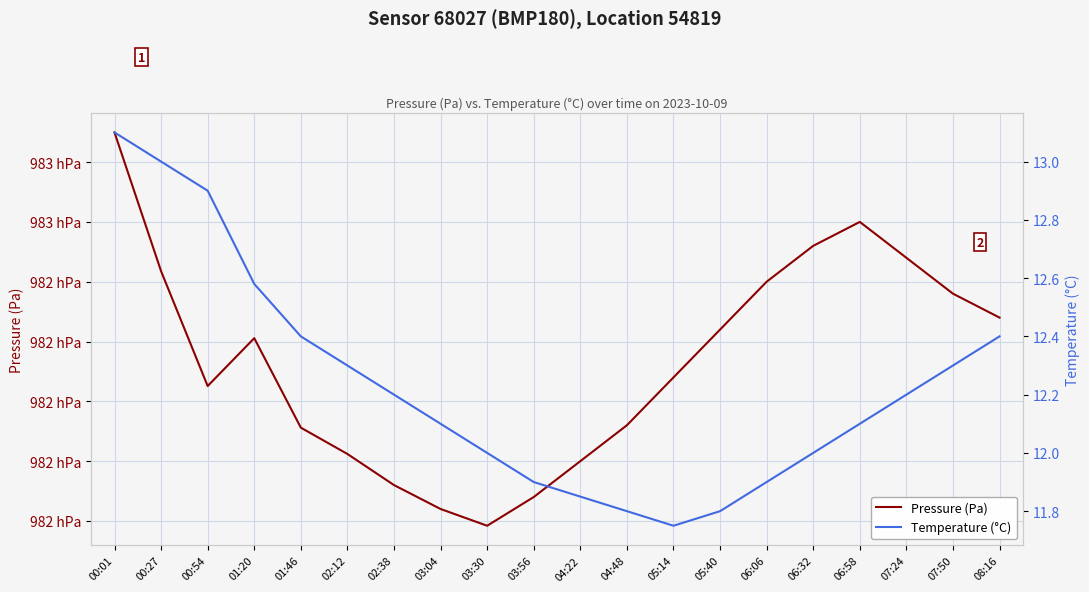

Which series has the largest range (max minus min)?

Pressure (Pa)